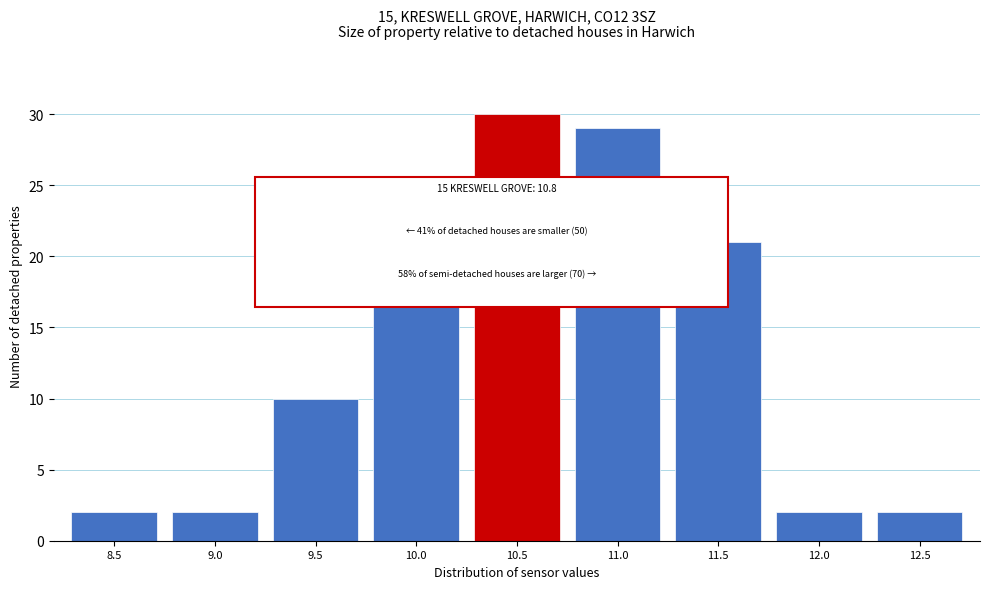

Reading left to right, what are all the values shown in this chart?

2	2	10	22	30	29	21	2	2